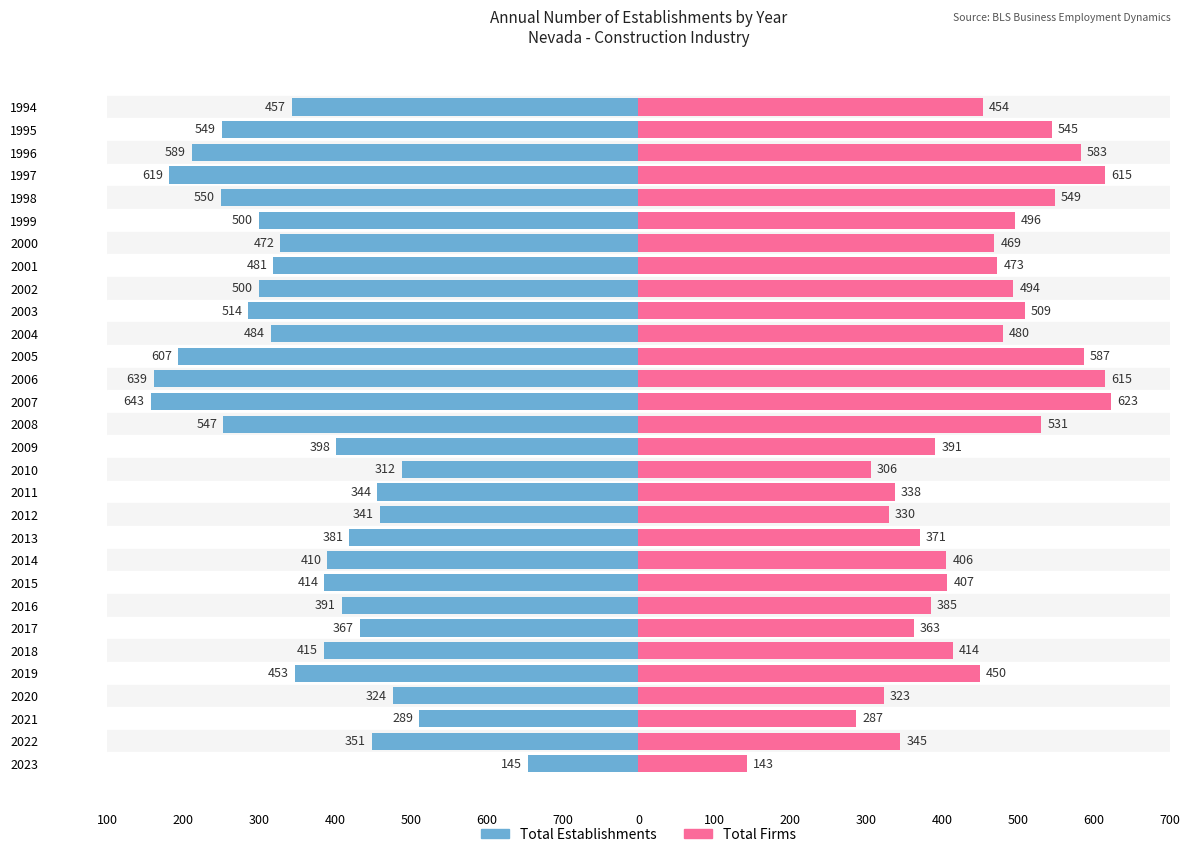

Reading left to right, what are all the values shown in this chart?

Total Establishments: -457	-549	-589	-619	-550	-500	-472	-481	-500	-514	-484	-607	-639	-643	-547	-398	-312	-344	-341	-381	-410	-414	-391	-367	-415	-453	-324	-289	-351	-145
Total Firms: 454	545	583	615	549	496	469	473	494	509	480	587	615	623	531	391	306	338	330	371	406	407	385	363	414	450	323	287	345	143